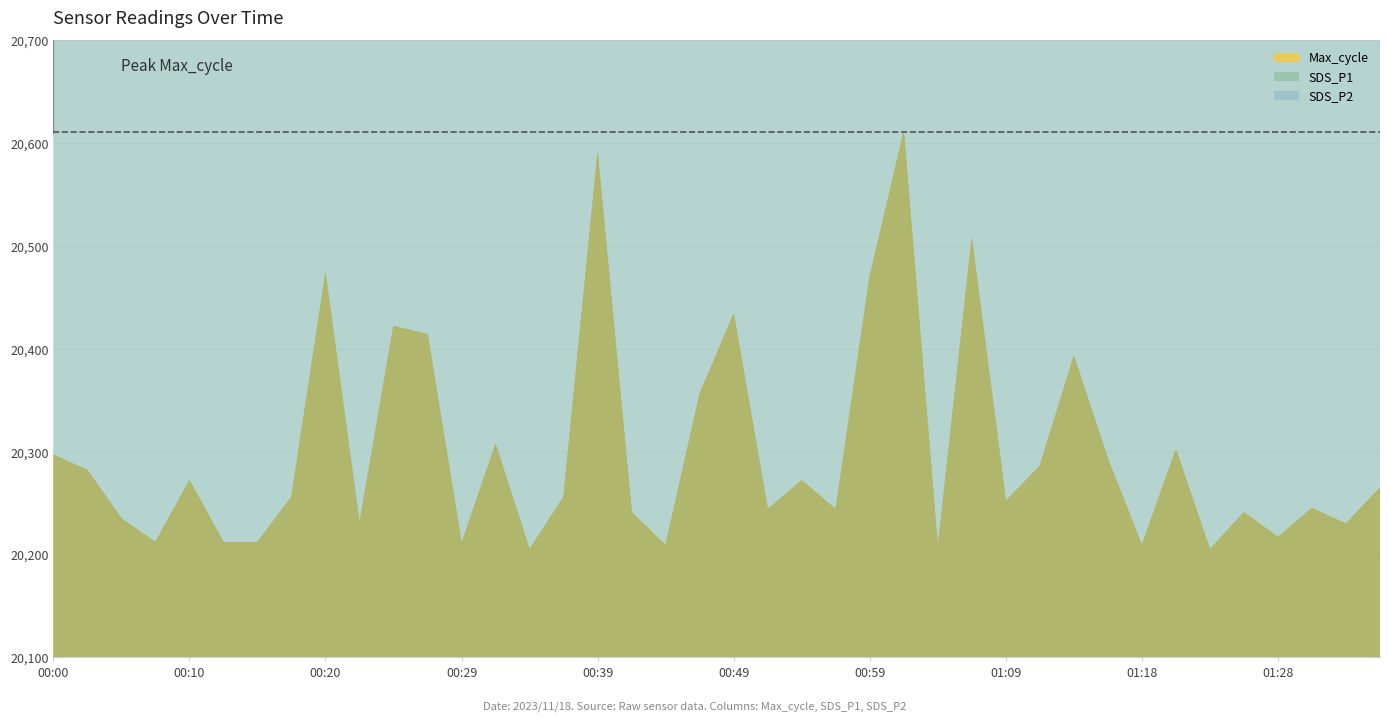

True or false: Max_cycle and SDS_P1 cross at least once.

False